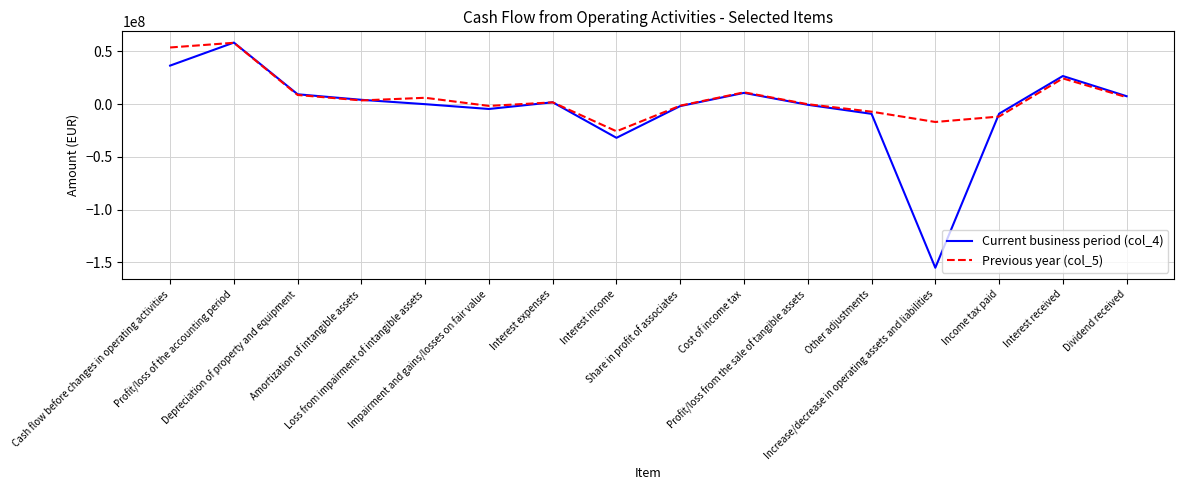

Between Loss from impairment of intangible assets and Income tax paid, which series saw the biggest shift?

Previous year (col_5)